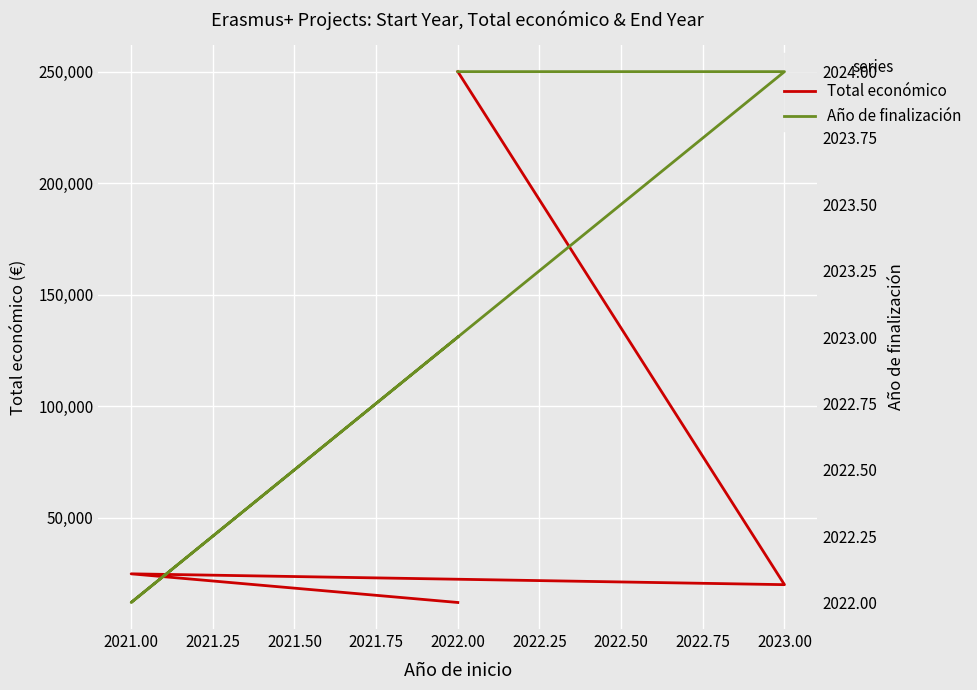

How many interior local valleys does the Año de finalización series have?

1